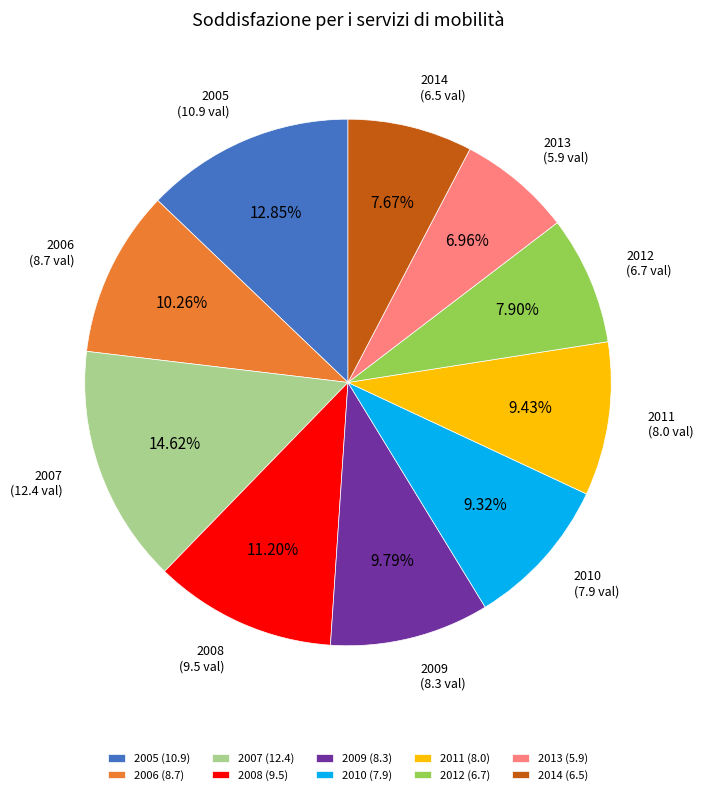

To the nearest percent, what is the average slice percentage?

10%